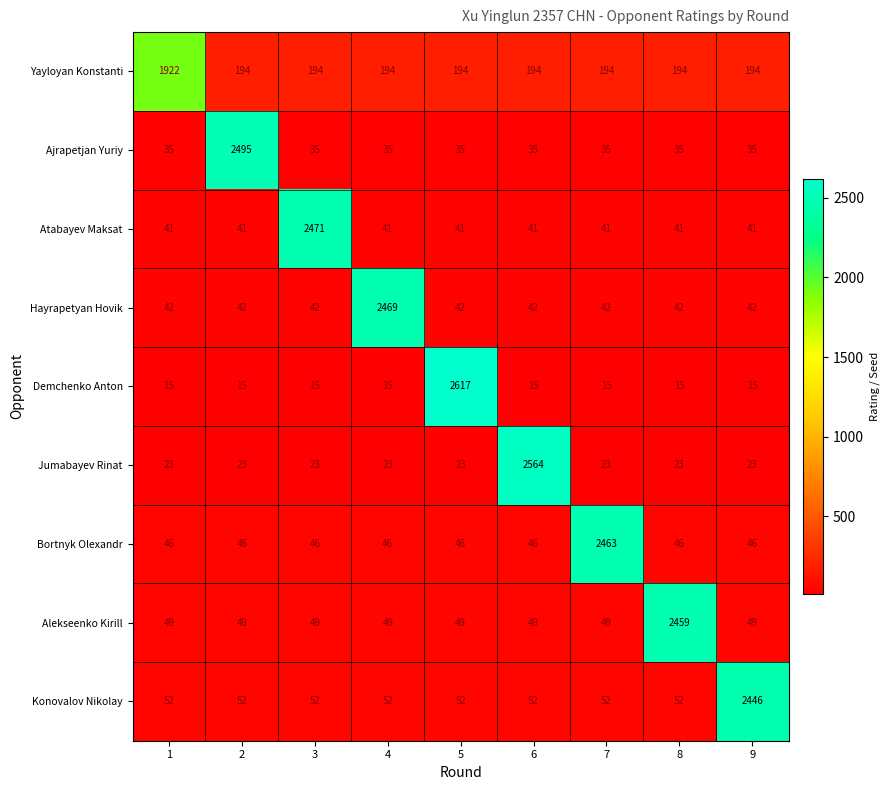

At 2, list the series in order from smallest to largest.

Demchenko Anton, Jumabayev Rinat, Atabayev Maksat, Hayrapetyan Hovik, Bortnyk Olexandr, Alekseenko Kirill, Konovalov Nikolay, Yayloyan Konstanti, Ajrapetjan Yuriy